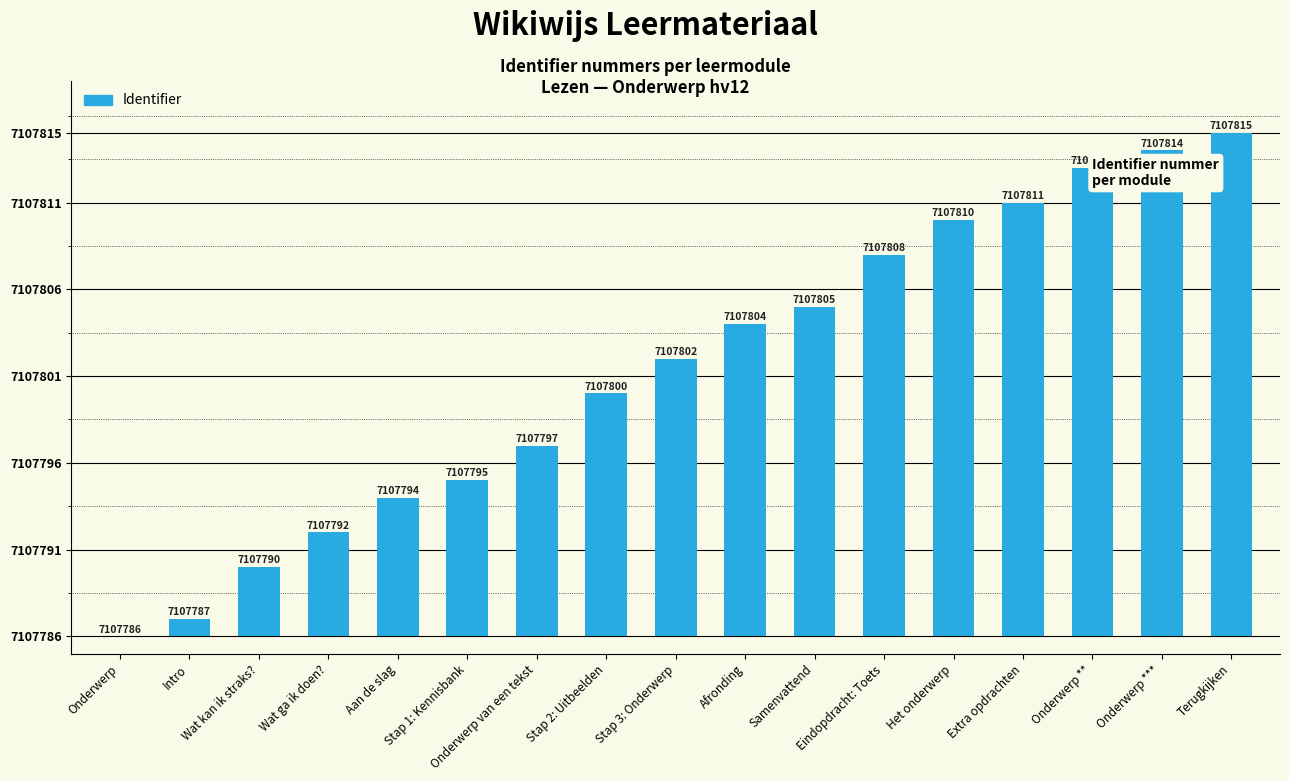

Are the bars horizontal?

No